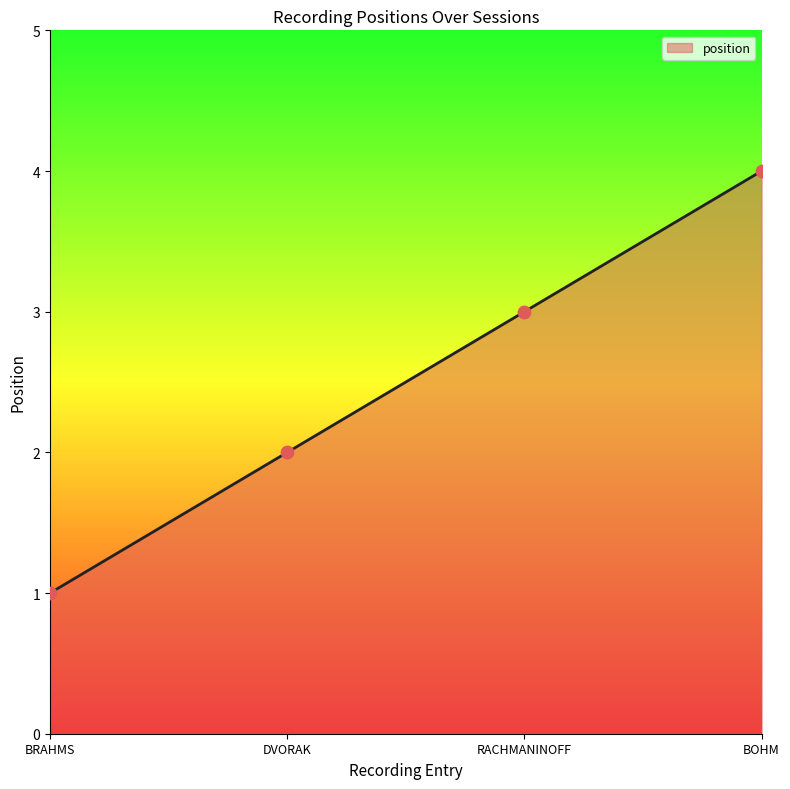

Between BOHM and RACHMANINOFF, which is larger?

BOHM